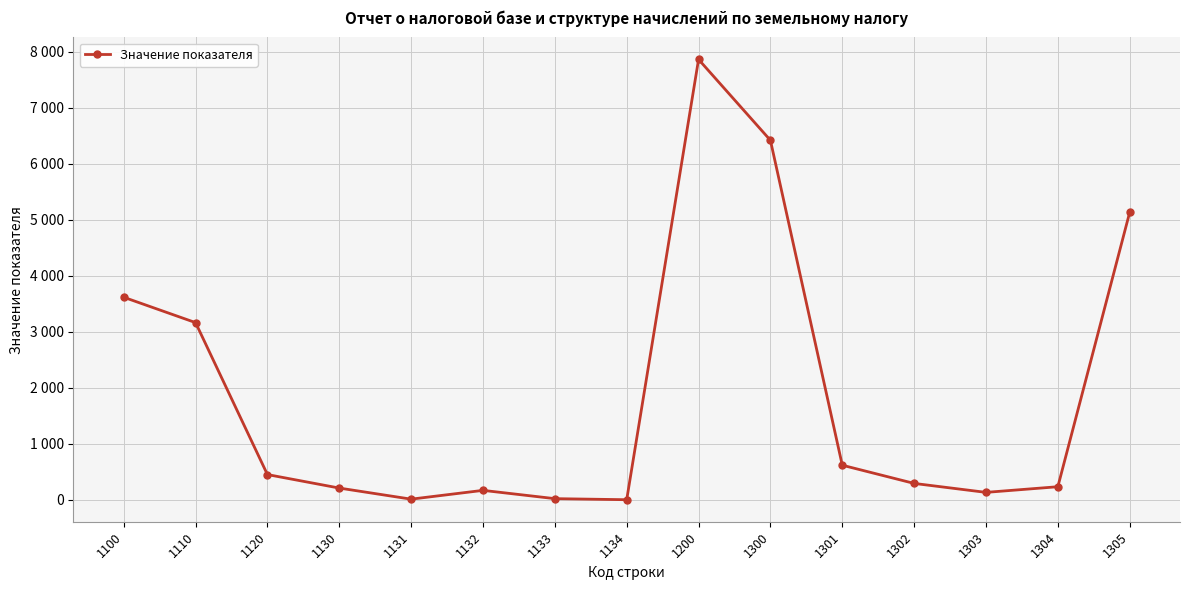

Reading left to right, extract all data points from this chart.

3619	3166	453	212	14	171	23	4	7865	6421	620	295	135	236	5135